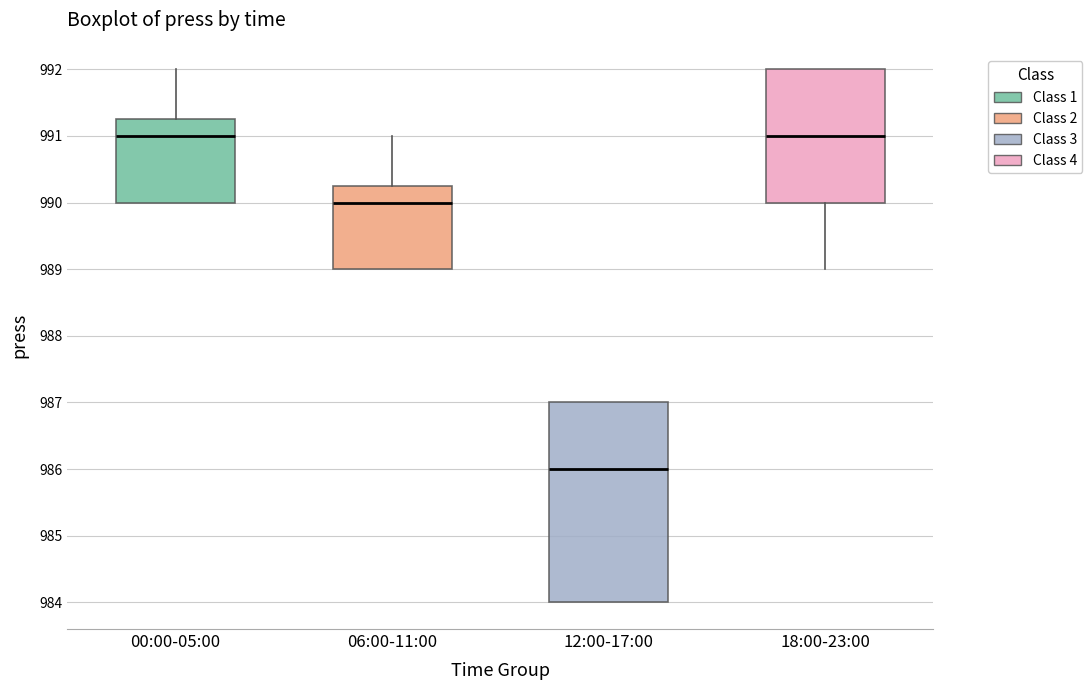

Which box's median line is the lowest?

12:00-17:00